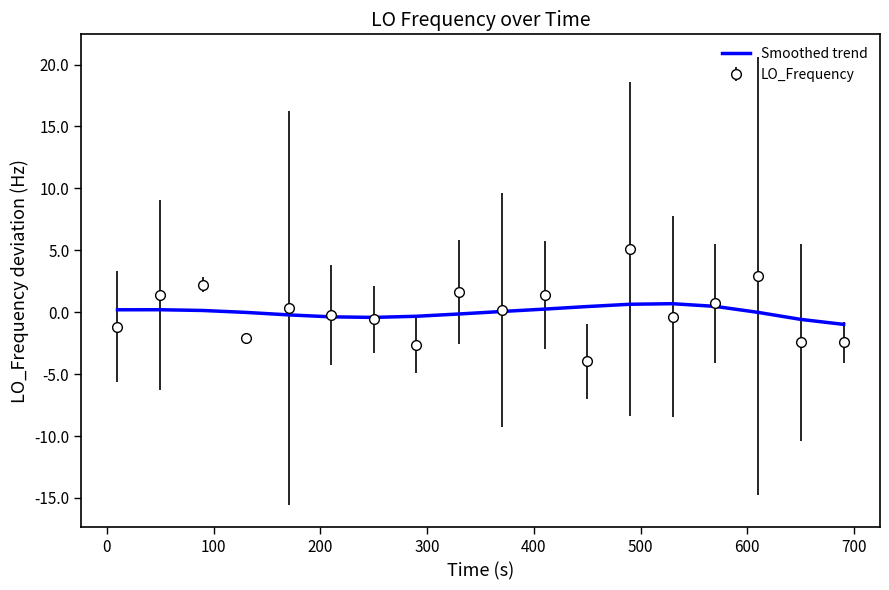

What is the greatest value displayed?

5.1